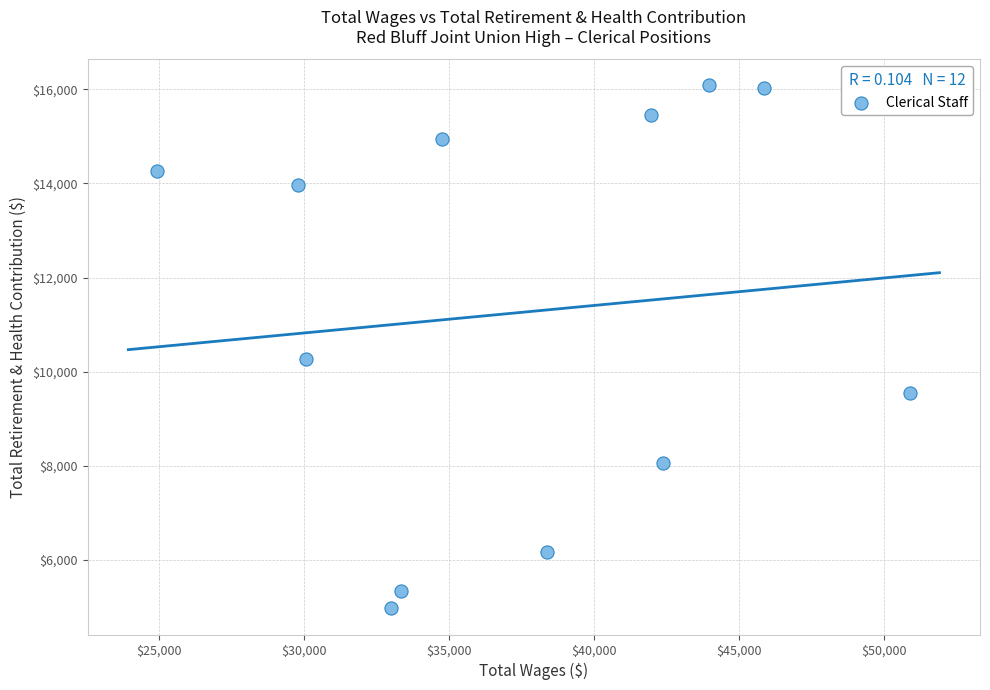

What is the range of X values (max minus min)?

25968